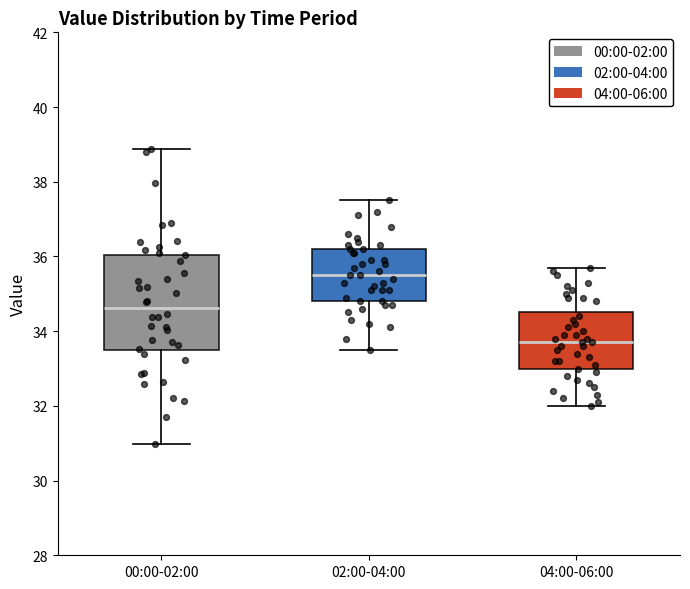

Which box is the tallest, from its lower edge to its upper edge?

00:00-02:00